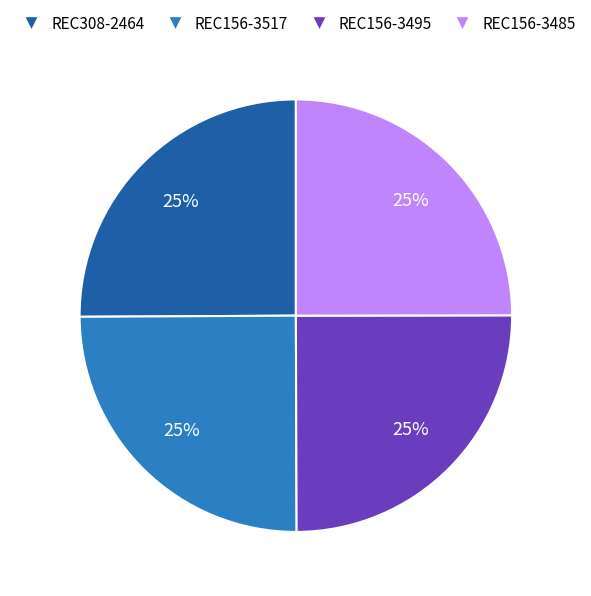

Count the number of slices in the pie.

4